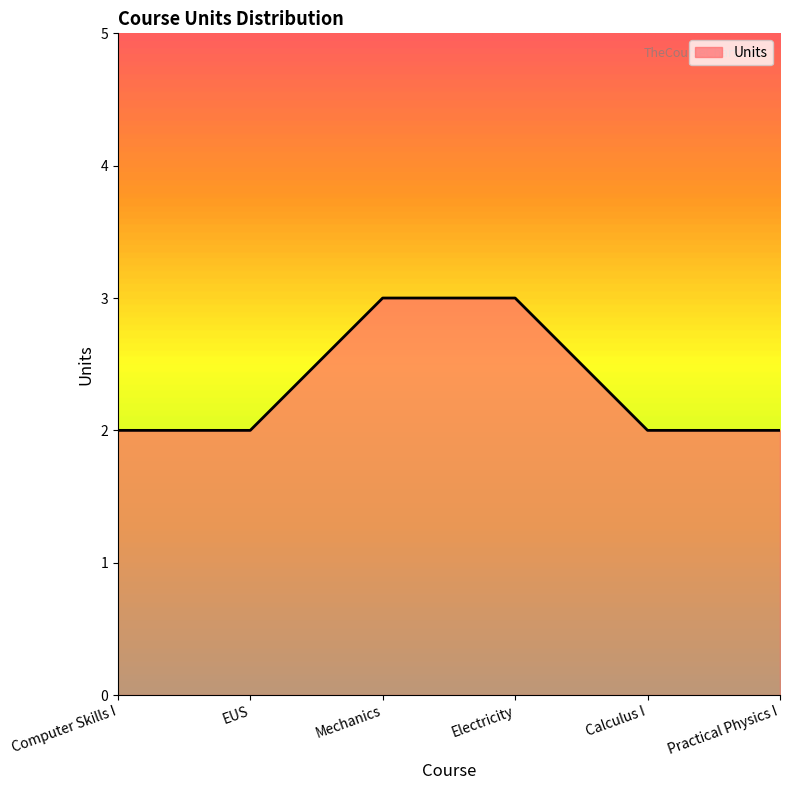

What is the sum of the values at Practical Physics I and EUS?

4